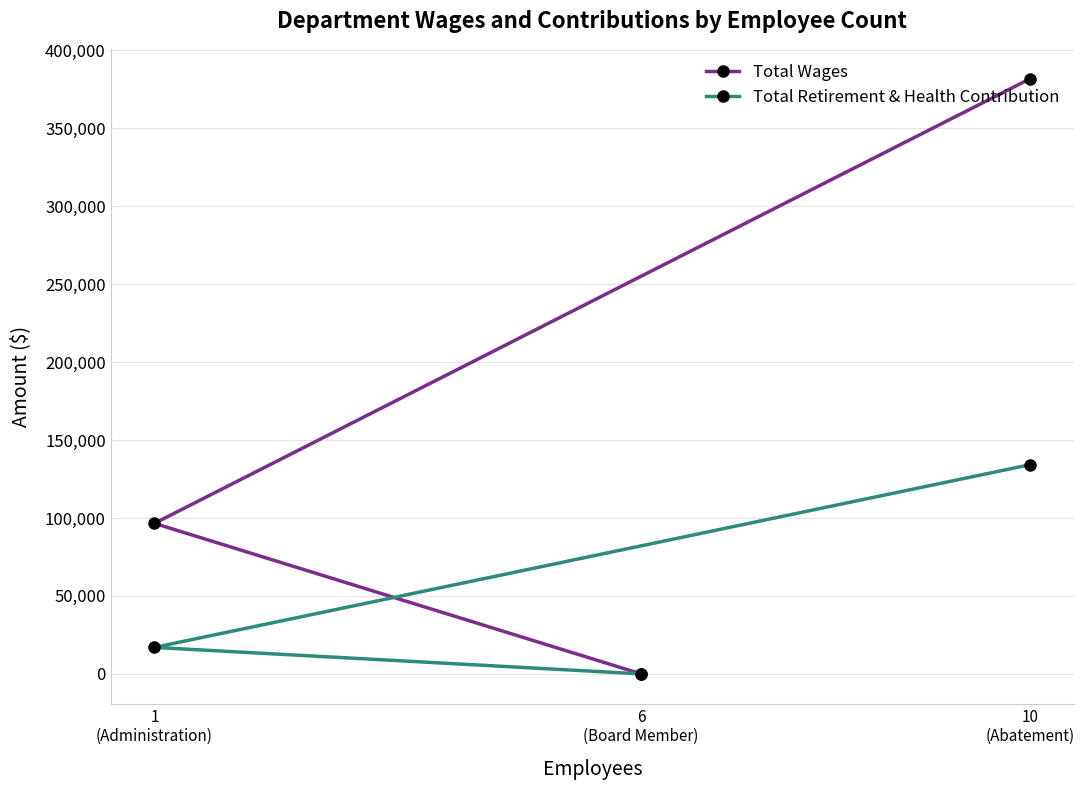

The Total Retirement & Health Contribution series shows 88759 at 6
(Board Member). True or false?

False